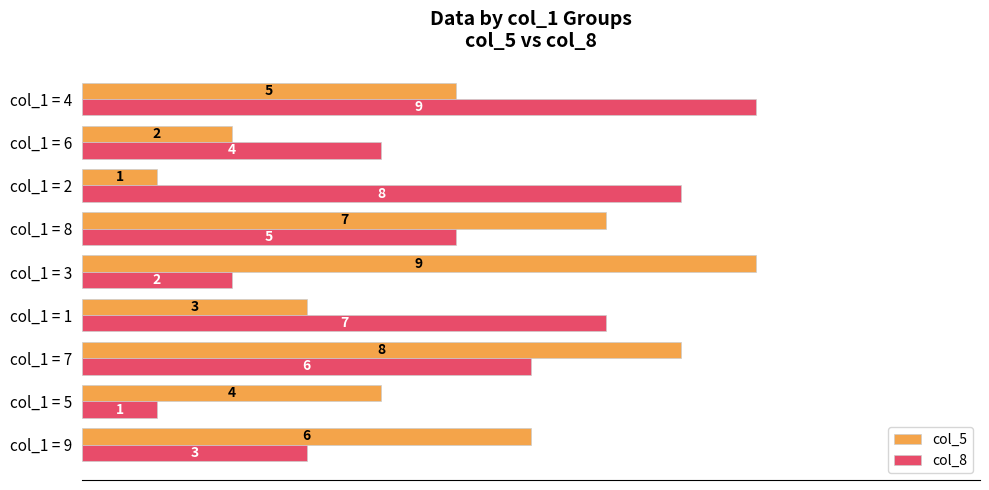

Which category has the highest value in the col_8 series?

col_1 = 4